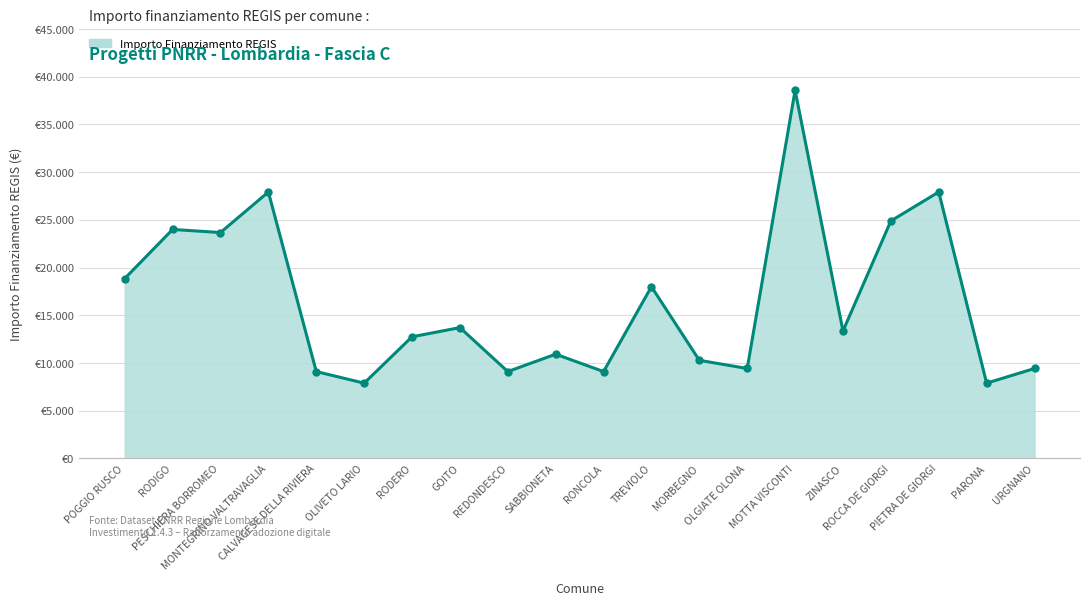

Does the chart have visible grid lines?

Yes